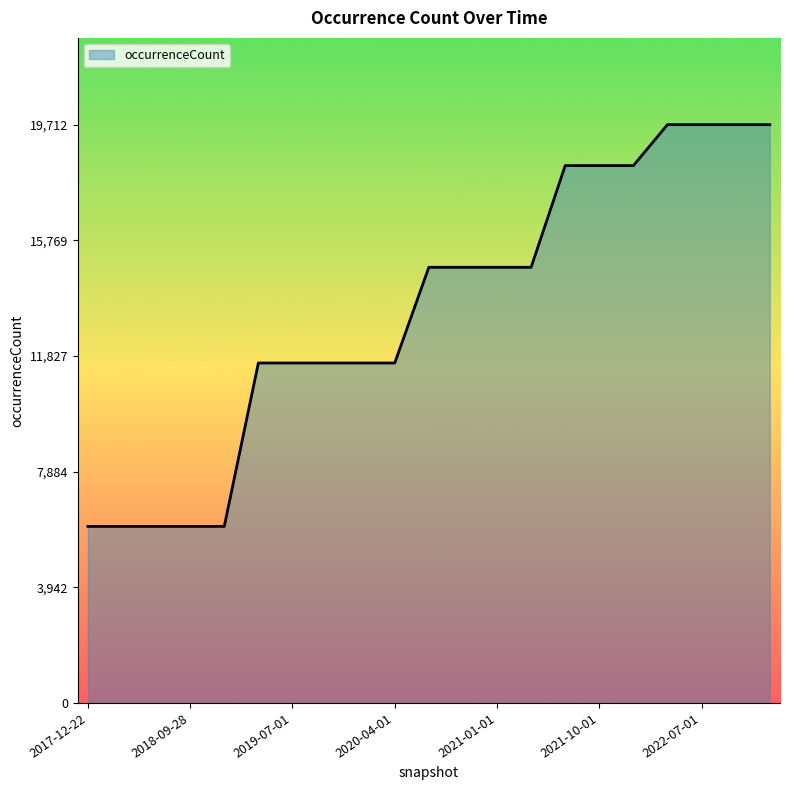

How many categories are shown in the chart?

21